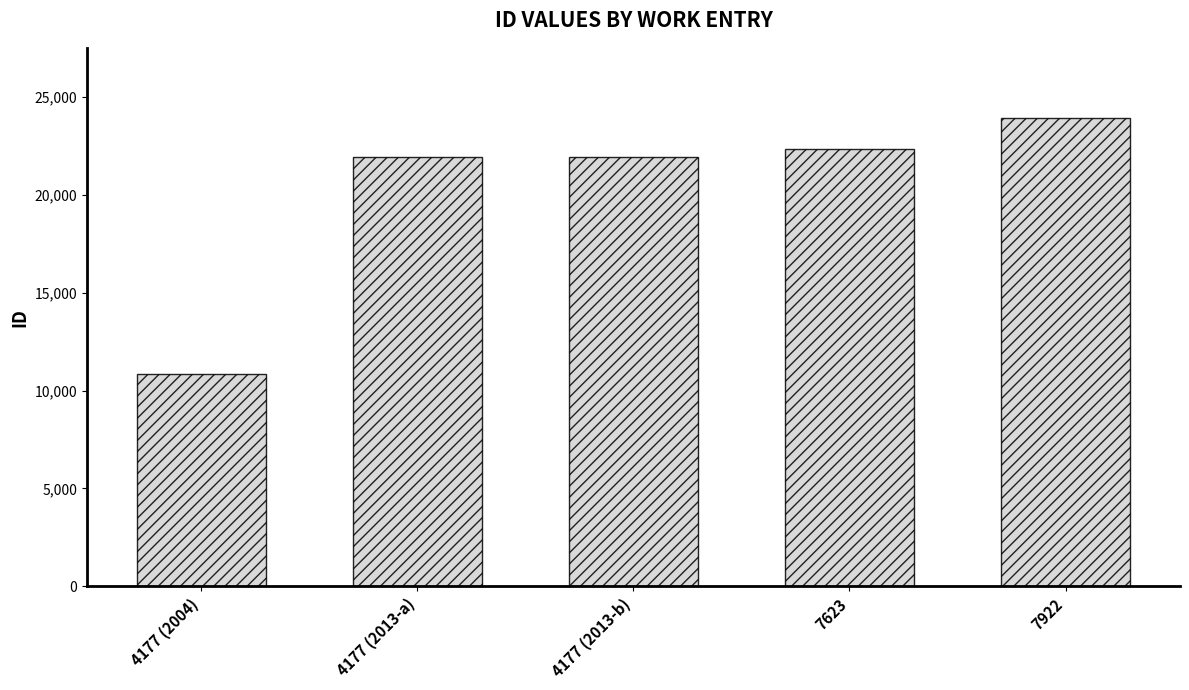

Which has a higher value, 4177 (2013-a) or 7922?

7922